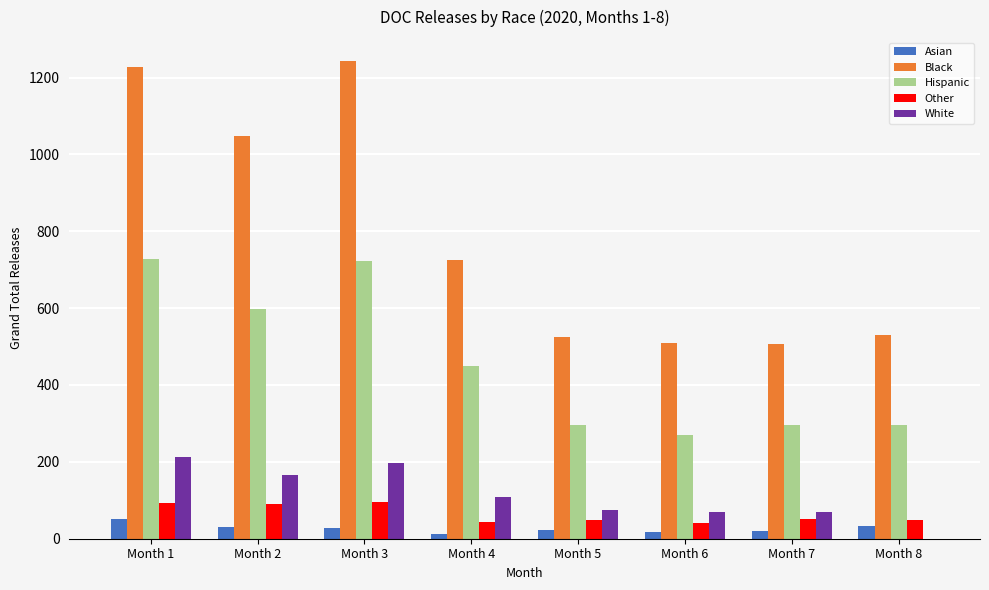

Are the bars grouped side by side (vs. stacked)?

Yes